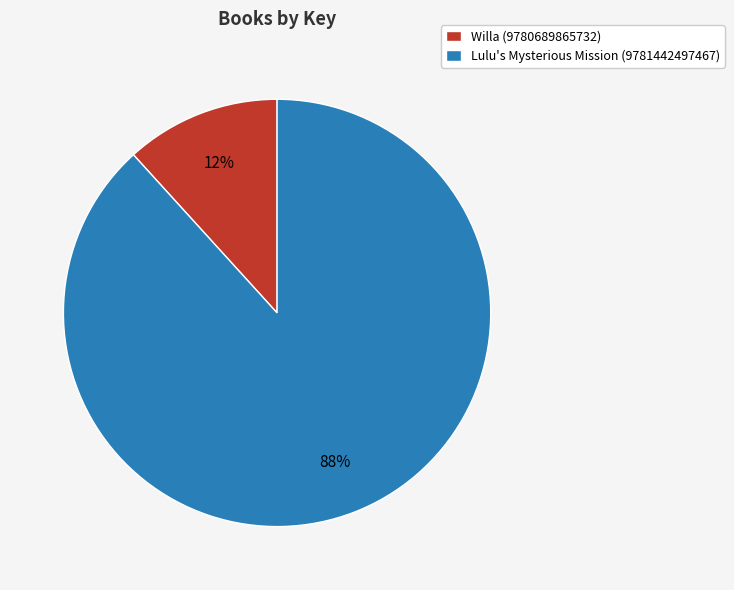

Which slice is the largest?

Lulu's Mysterious Mission (9781442497467)